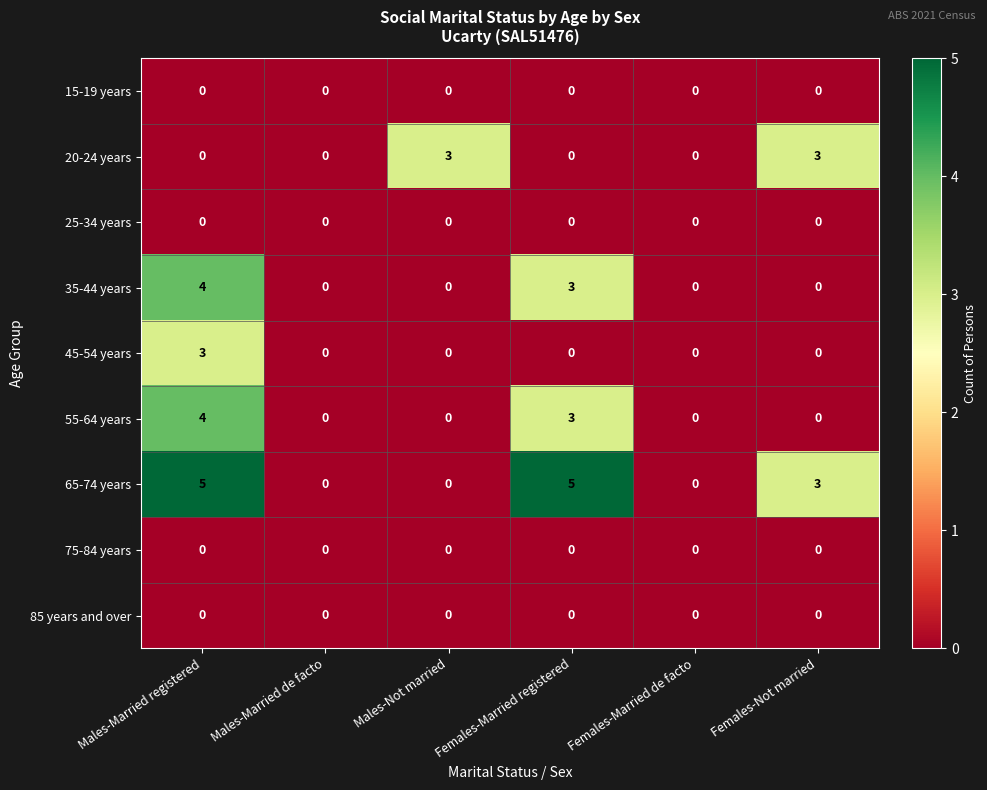

The value of 65-74 years at Males-Not married is 0. True or false?

True